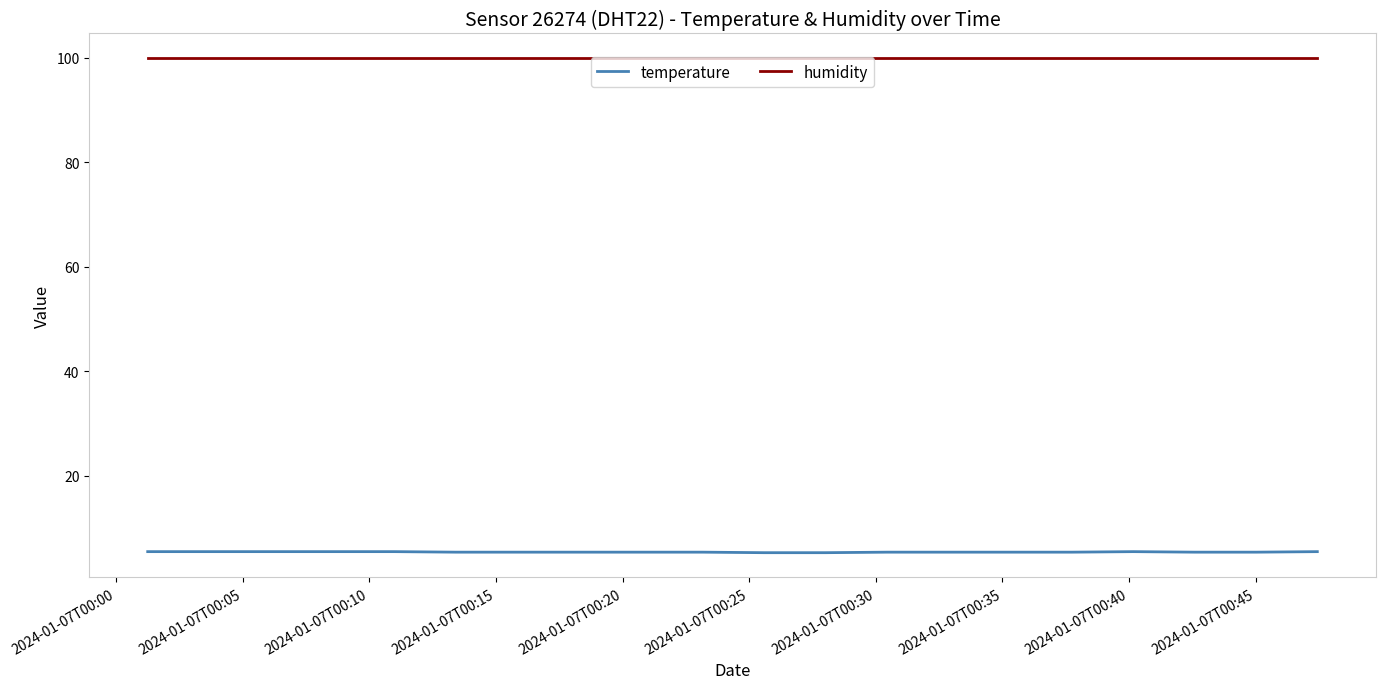

What is the difference between the maximum and second lowest values in the temperature series?

0.2